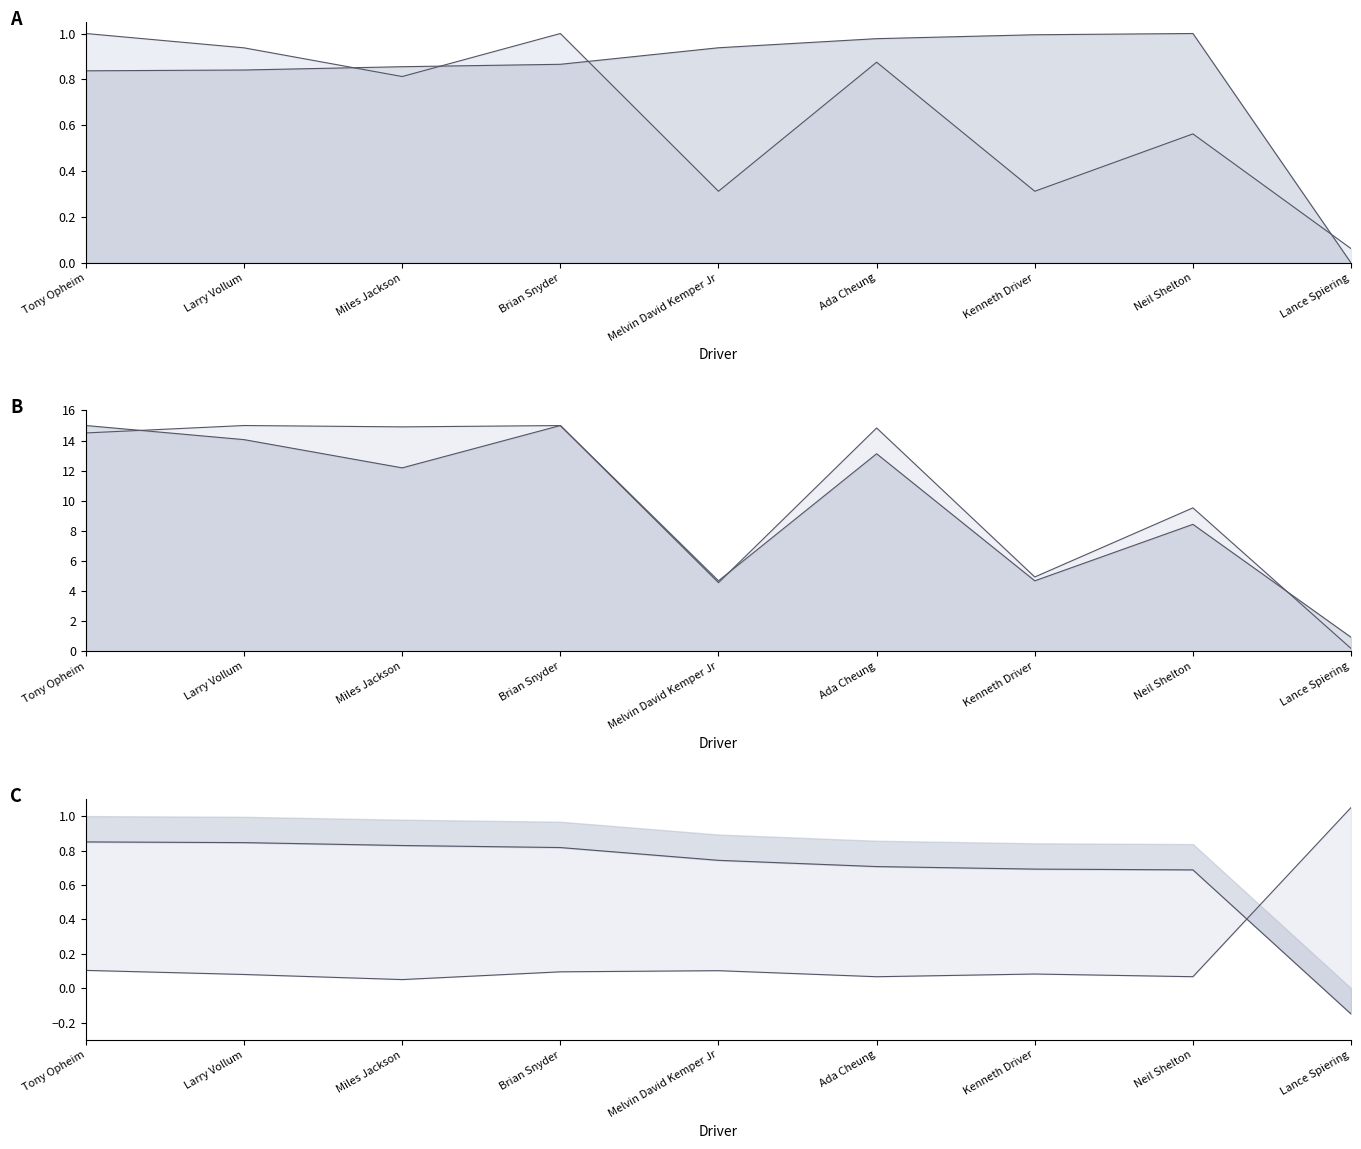

What is the value of the Best Speed point at the 4th from the left?

0.8